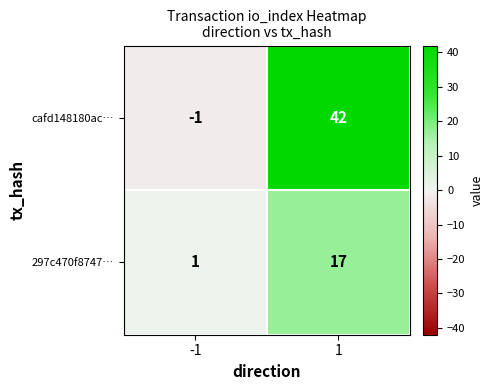

Is it true that cafd148180ac… equals -1 at -1?

True